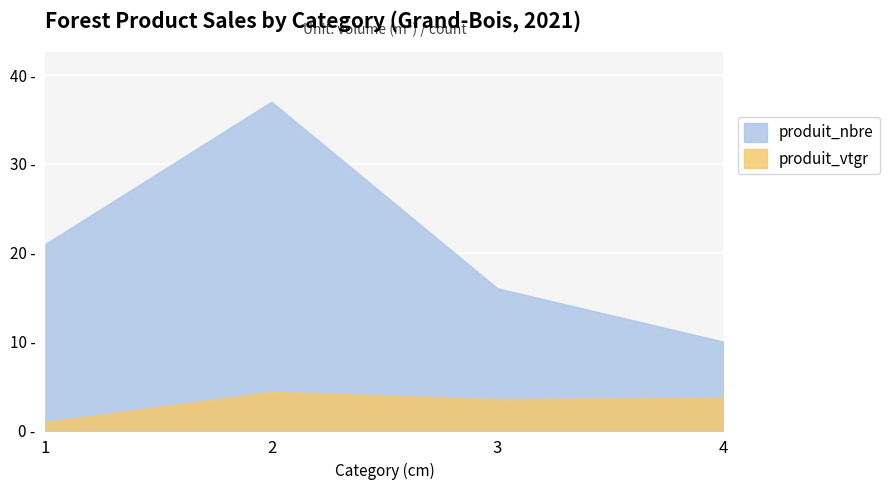

What is the approximate value of produit_nbre at 2?

37.0